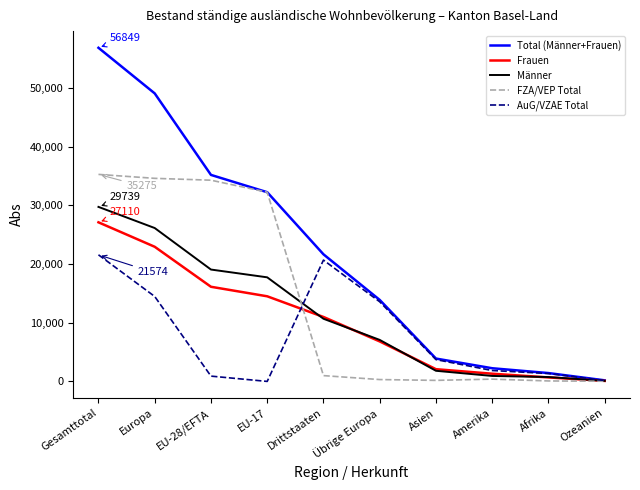

Which category has the lowest value in the Frauen series?

Ozeanien